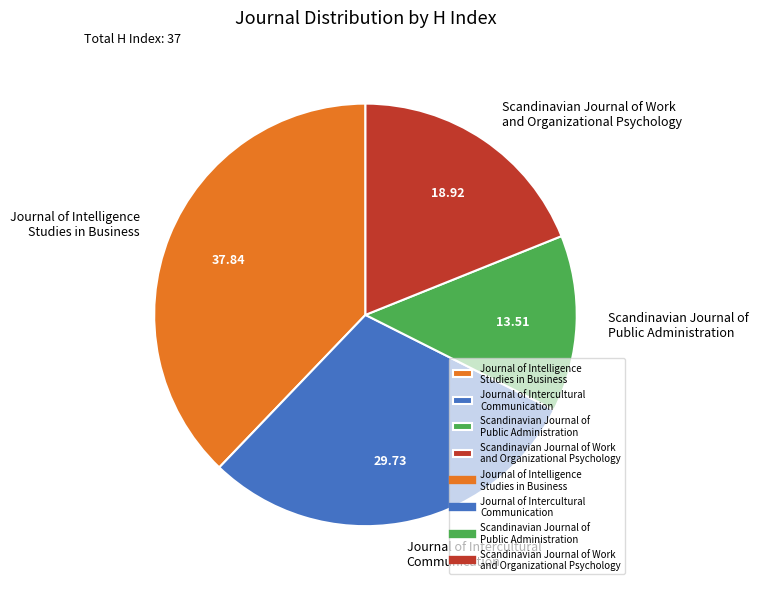

Does any single category account for the majority?

No